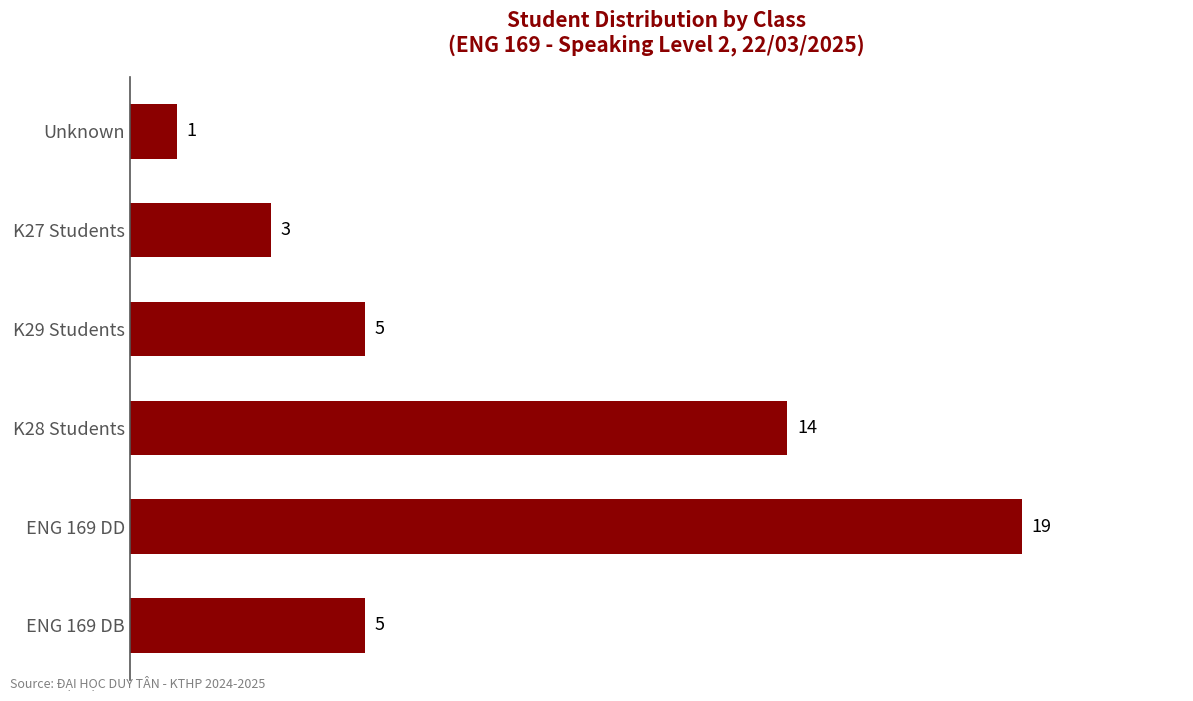

Count the values in the range 3 to 14.

4